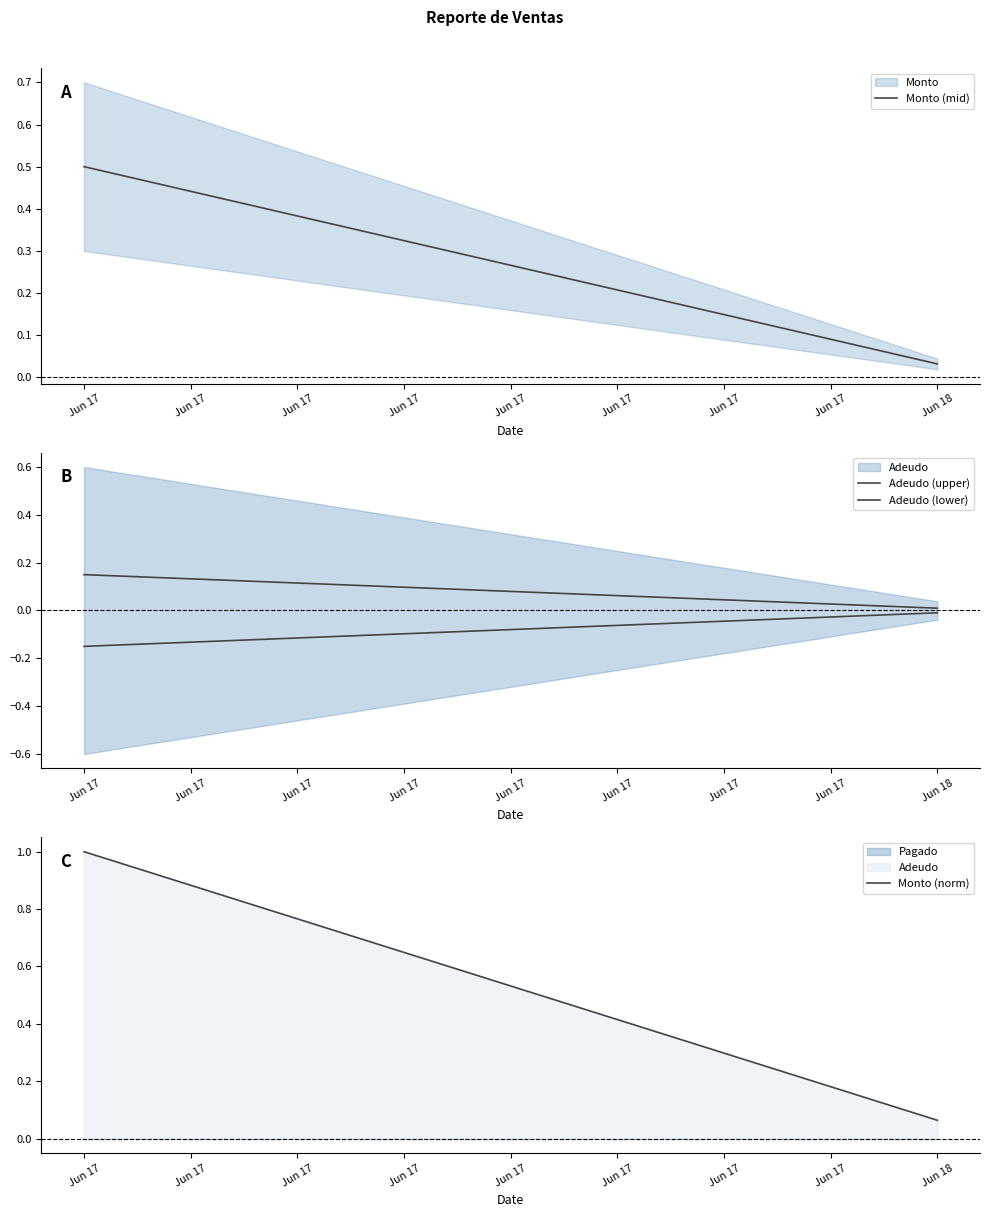

How many data points in Monto (norm) are less than 1?

1